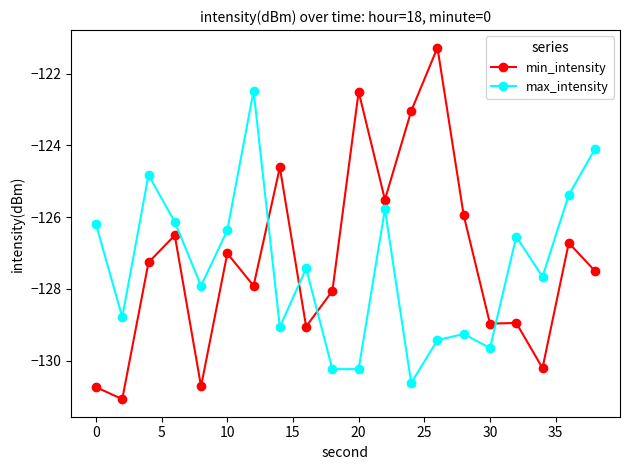

True or false: min_intensity has more than 2 interior local peaks.

True